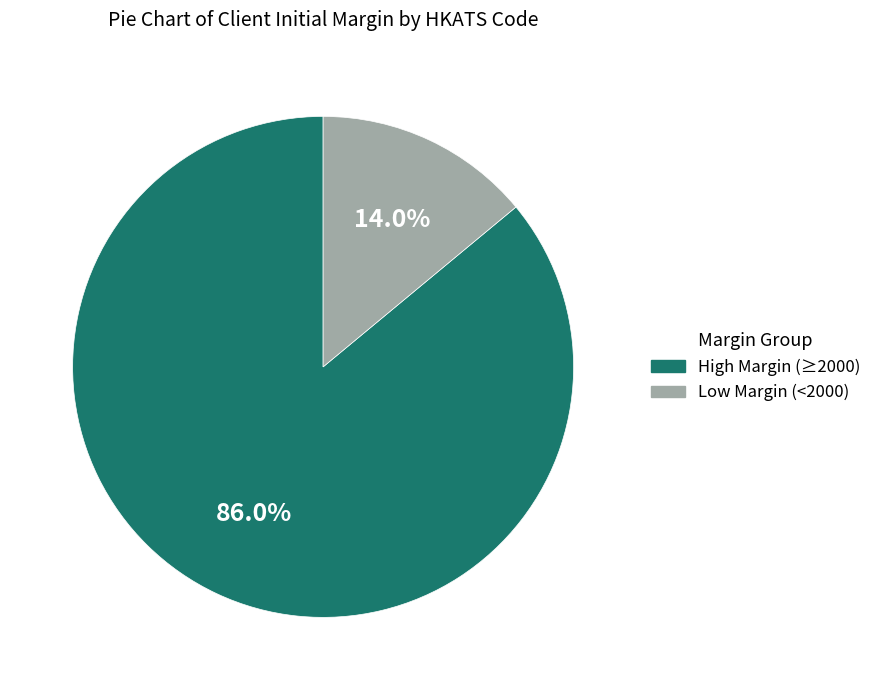

Does any single category account for the majority?

Yes